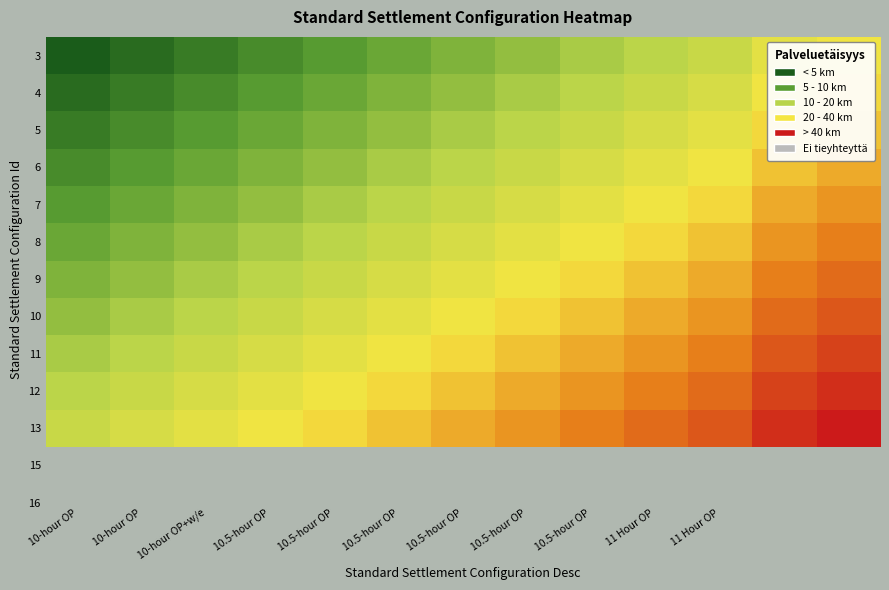

Reading right to left, what are all the values shown in this chart?

3: 16	15	13	12	11	10	9	8	7	6	5	4	3
4: 17	16	14	13	12	11	10	9	8	7	6	5	4
5: 18	17	15	14	13	12	11	10	9	8	7	6	5
6: 19	18	16	15	14	13	12	11	10	9	8	7	6
7: 20	19	17	16	15	14	13	12	11	10	9	8	7
8: 21	20	18	17	16	15	14	13	12	11	10	9	8
9: 22	21	19	18	17	16	15	14	13	12	11	10	9
10: 23	22	20	19	18	17	16	15	14	13	12	11	10
11: 24	23	21	20	19	18	17	16	15	14	13	12	11
12: 25	24	22	21	20	19	18	17	16	15	14	13	12
13: 26	25	23	22	21	20	19	18	17	16	15	14	13